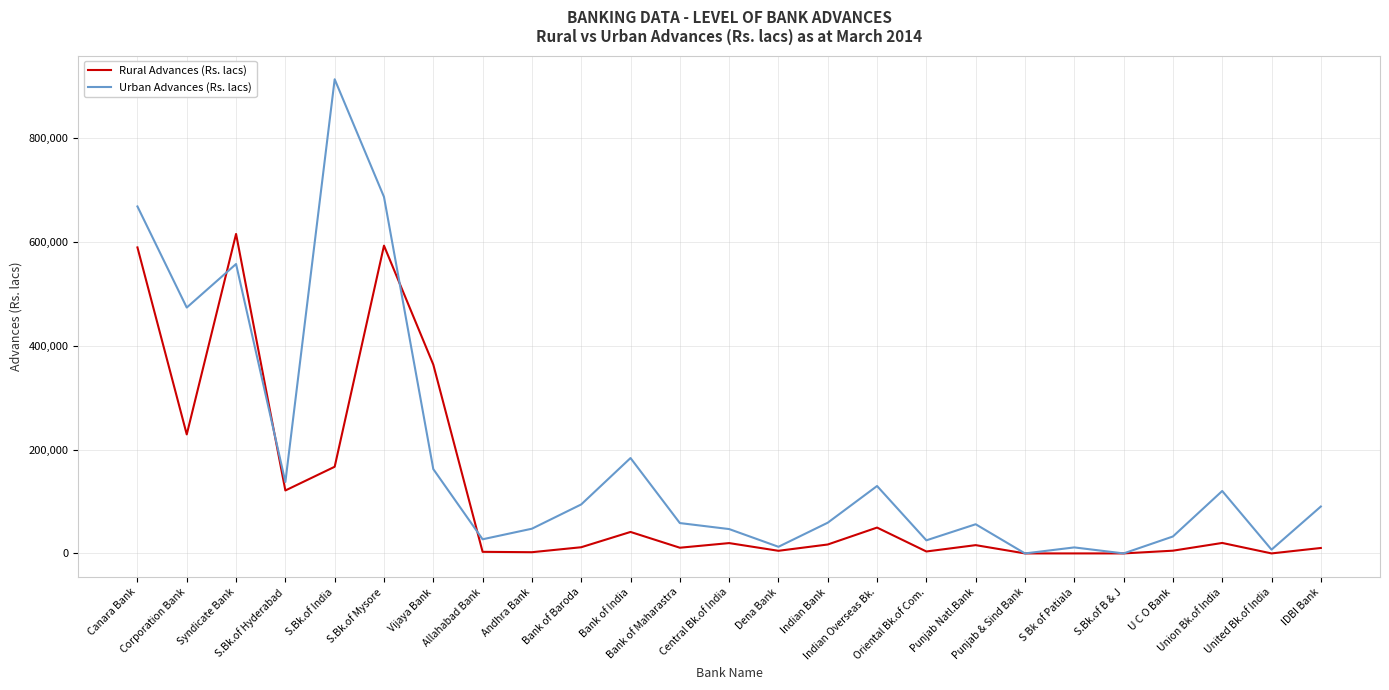

How many lines are shown in the chart?

2